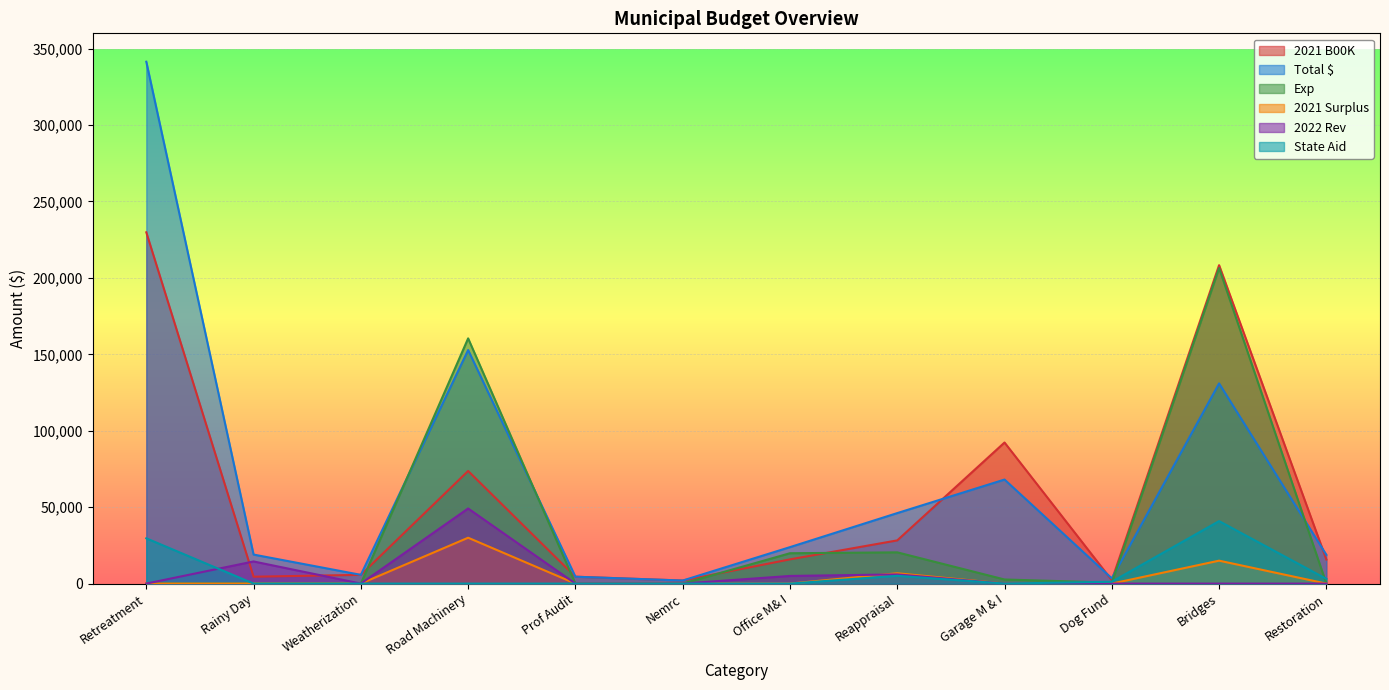

What is the minimum value for Total $?

2000.0